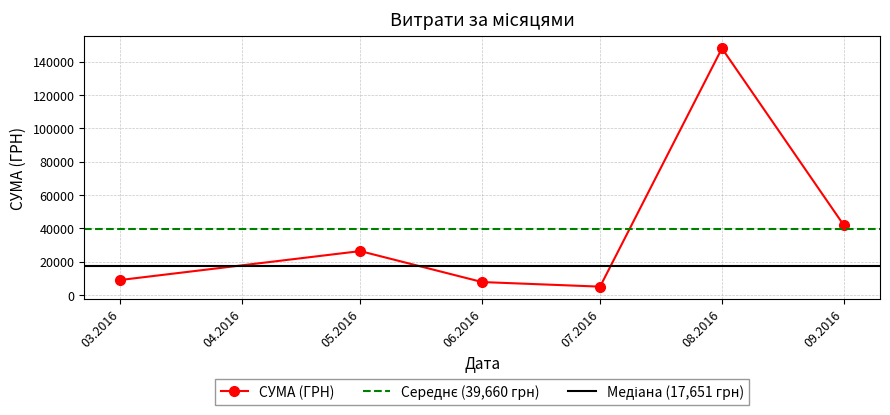

The value of СУМА (ГРН) at 06.2016 is 7730.0. True or false?

True